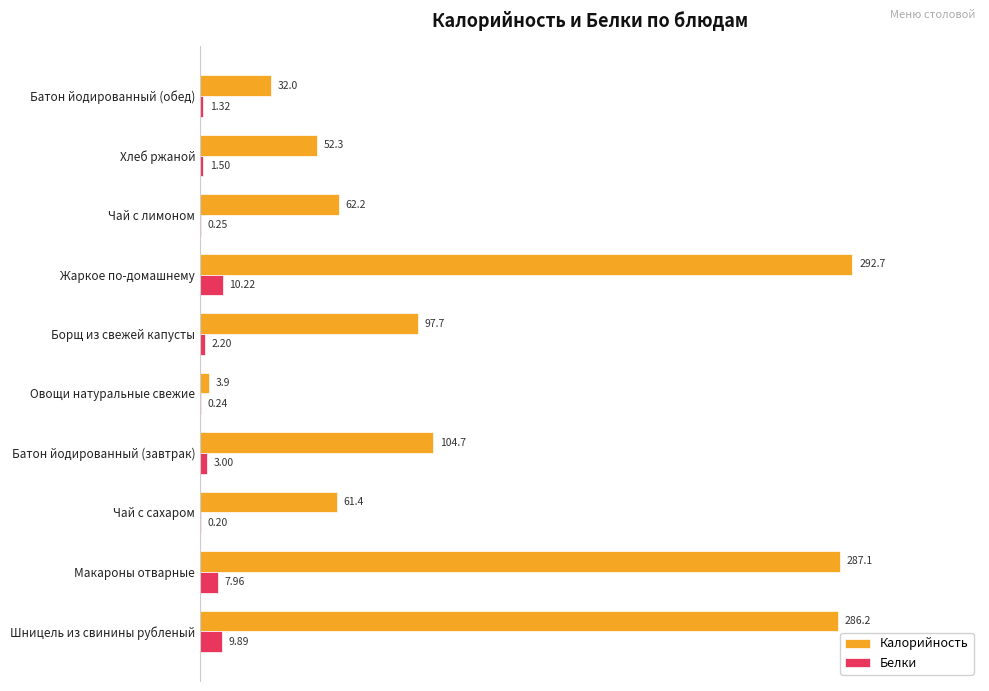

What is the average value of the Белки series?

3.7